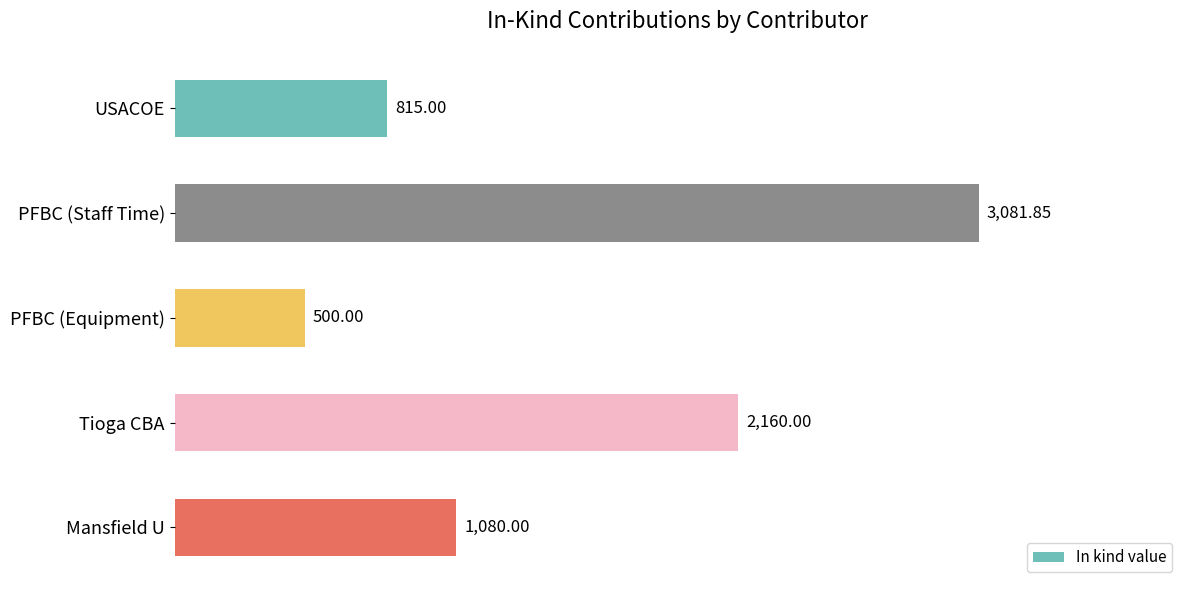

What is the sum of all values?

7636.9